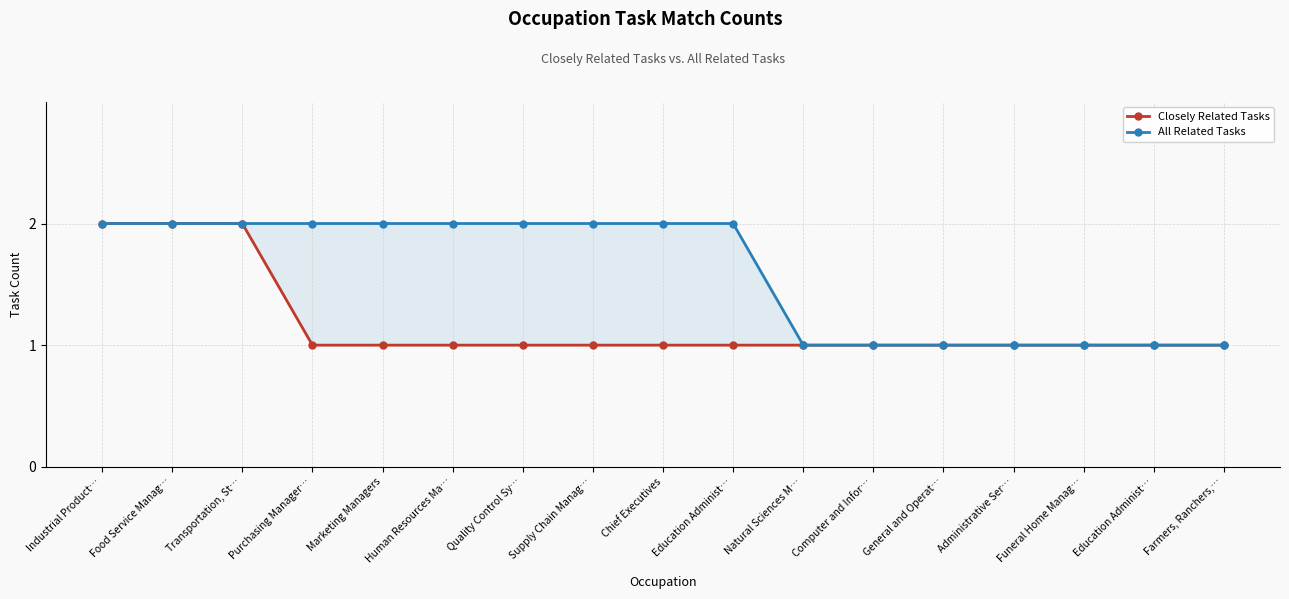

Between Farmers, Ranchers,… and Quality Control Sy…, which is larger?

Farmers, Ranchers,…